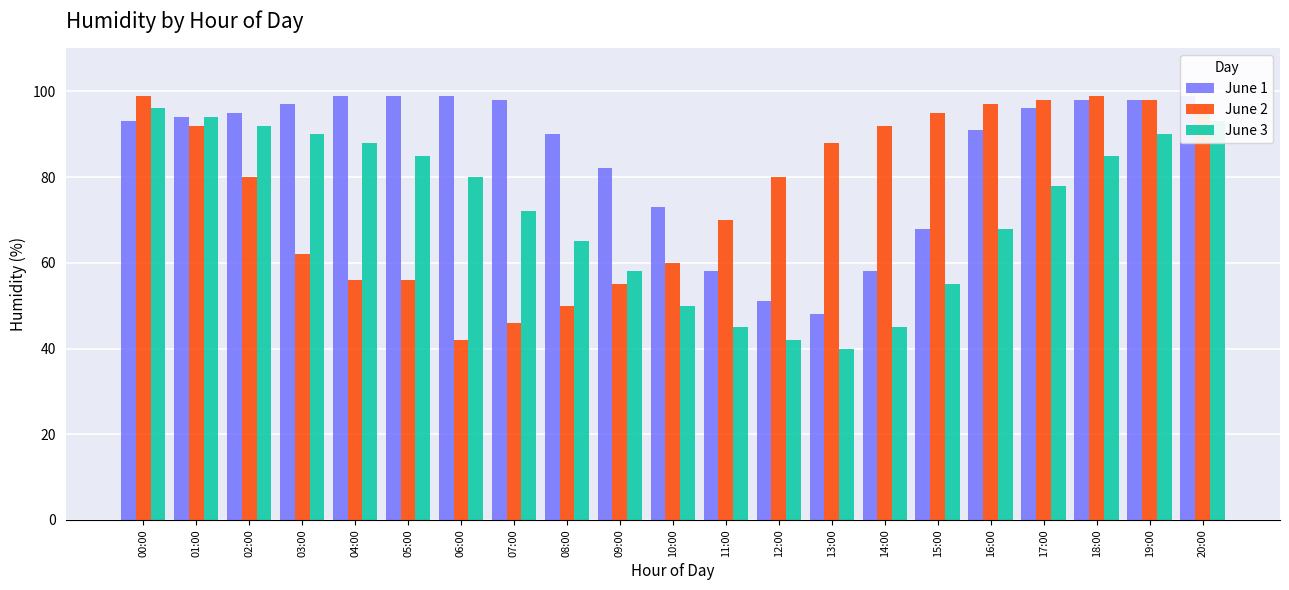

What is the lowest value of the June 1 series?

48